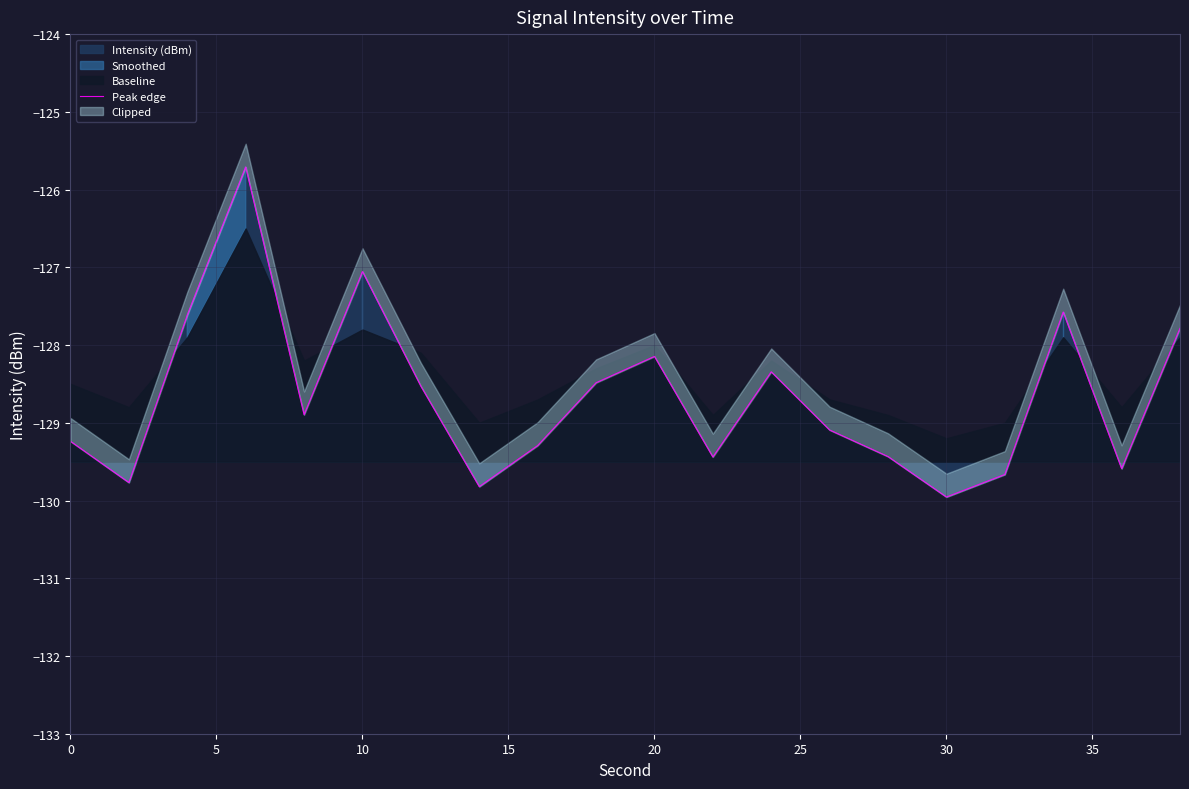

What is the minimum value for Intensity (dBm)?

-130.0